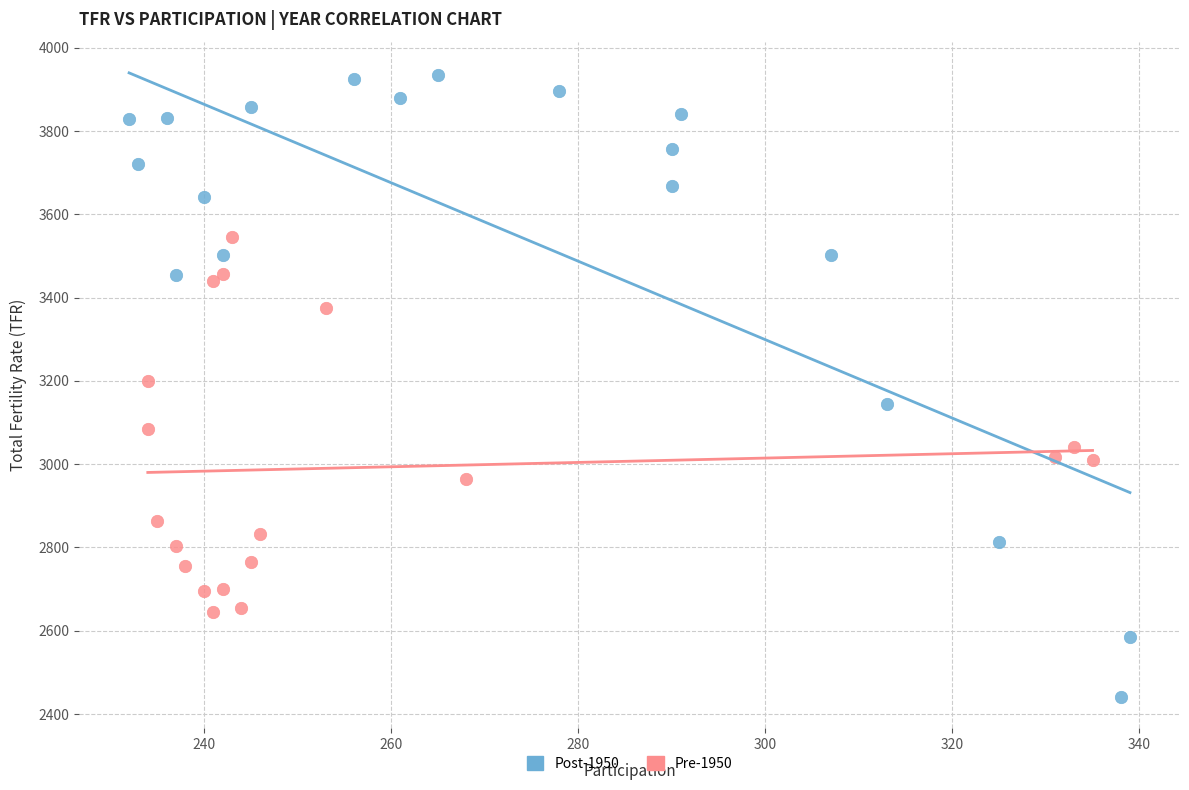

What are all the series names shown in the legend?

Post-1950, Pre-1950